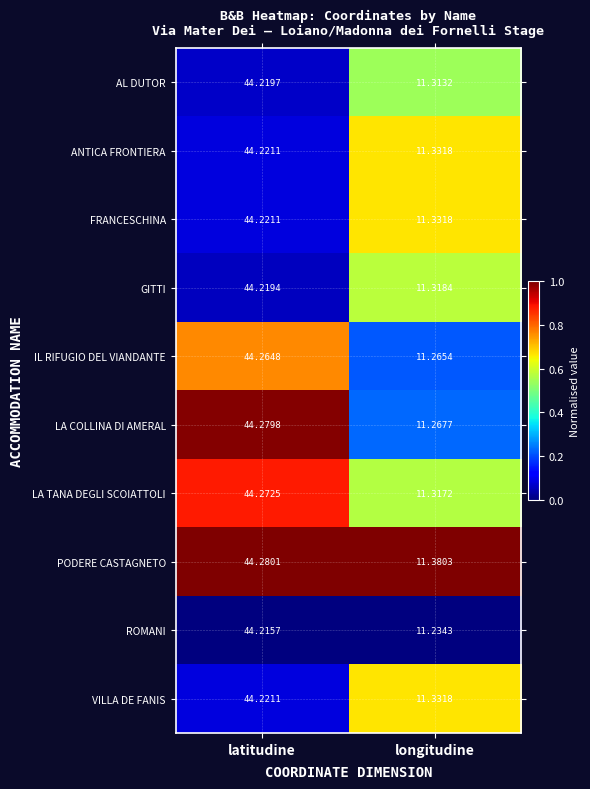

Is the value of LA TANA DEGLI SCOIATTOLI at longitudine greater than the value of VILLA DE FANIS at latitudine?

No